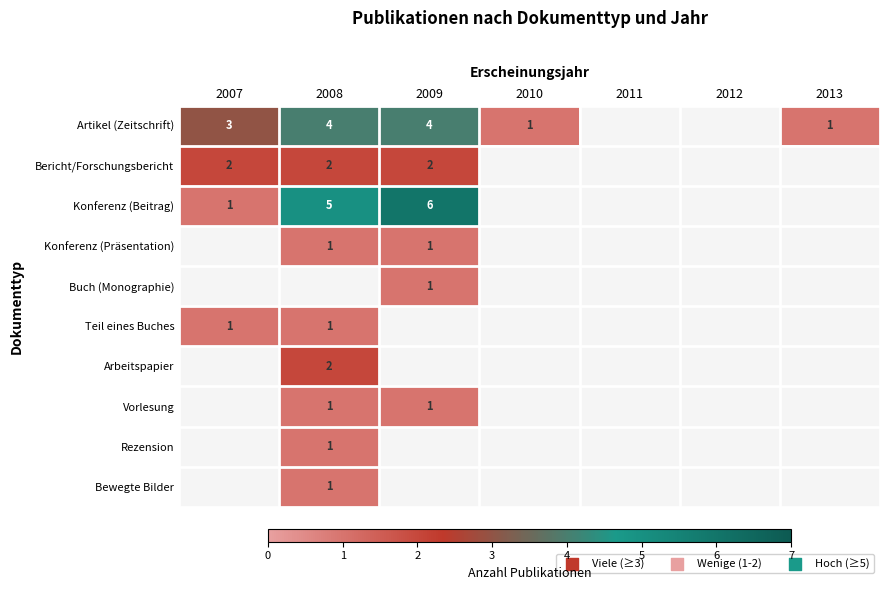

The value of Artikel (Zeitschrift) at 2009 is 2. True or false?

False